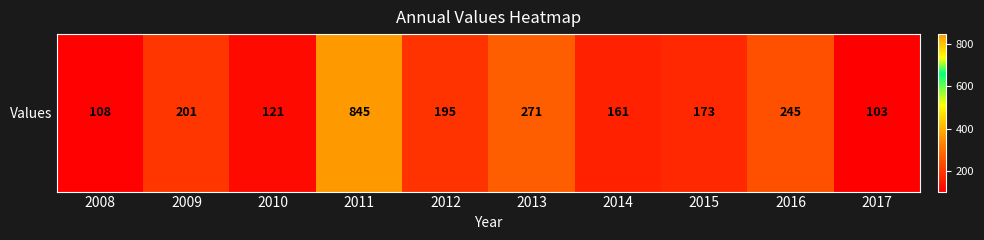

What is the change in value from 2009 to 2010?

-80